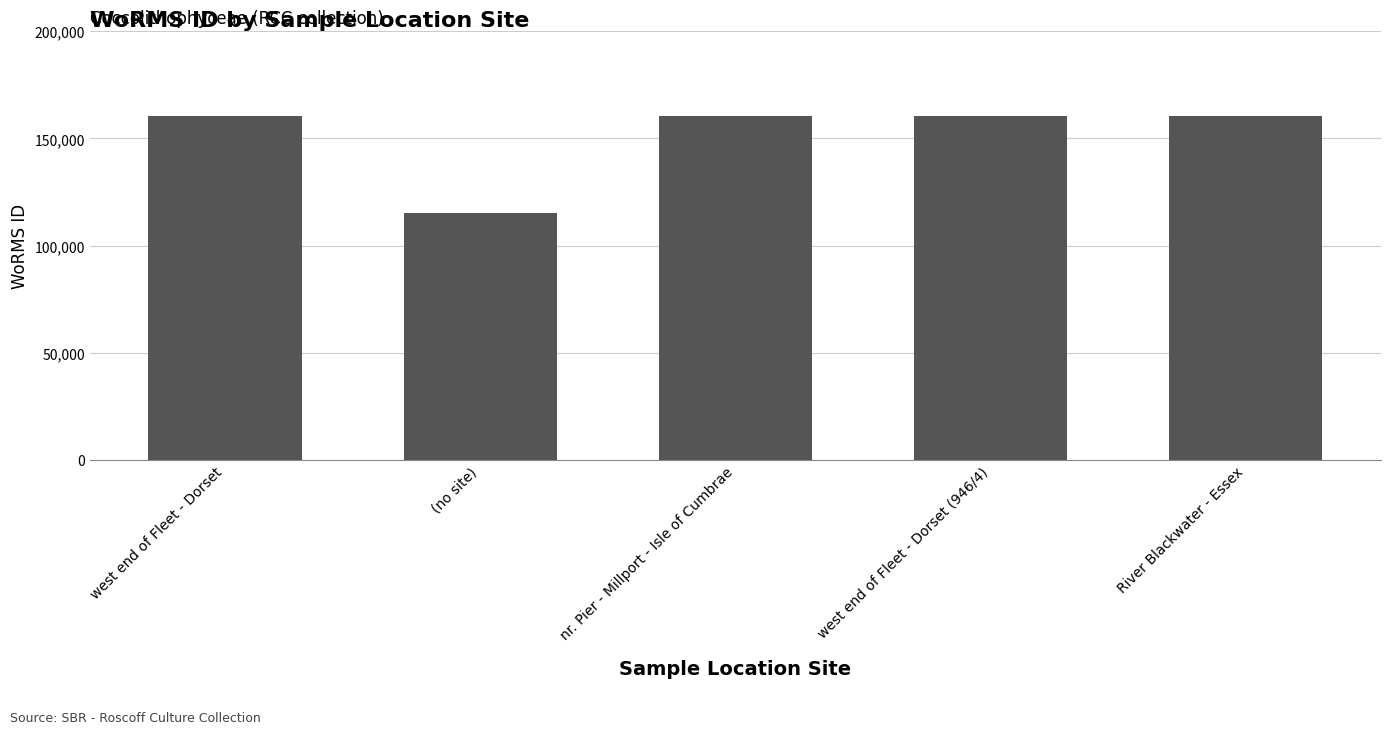

Read the value at (no site), to the nearest 100.

115100